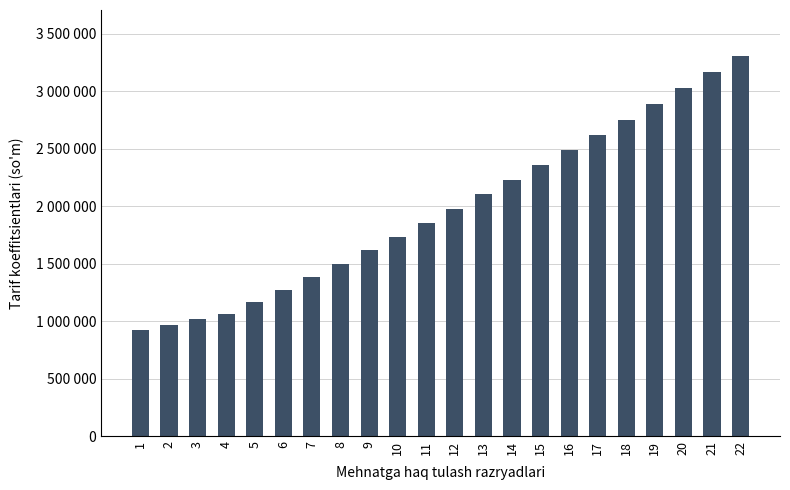

Are the bars horizontal?

No